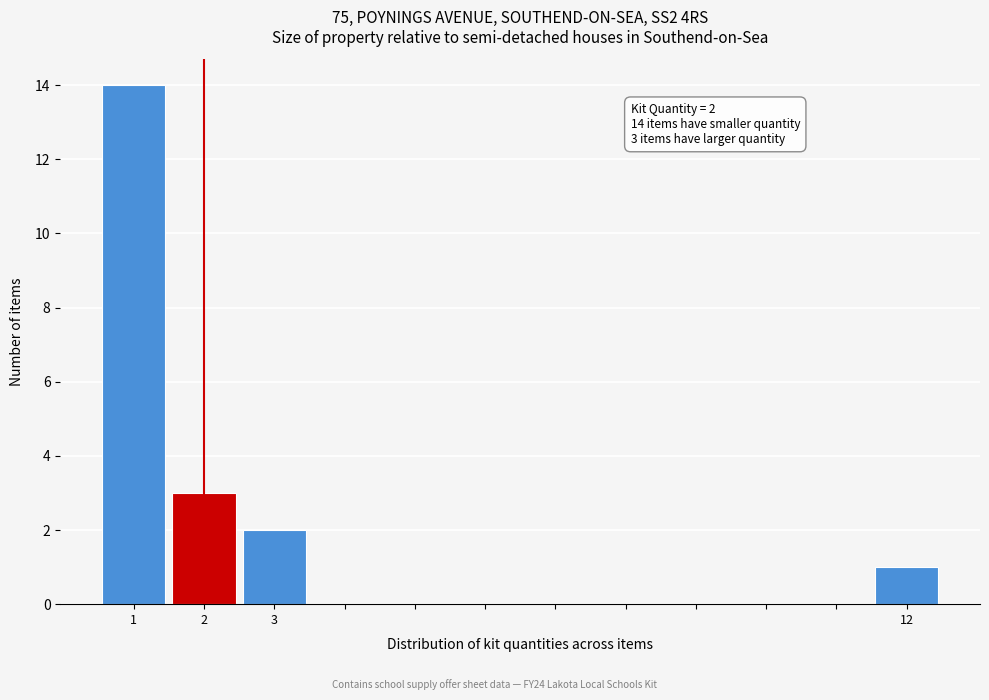

Which range on the x-axis has the tallest bar?

0.5 to 1.5